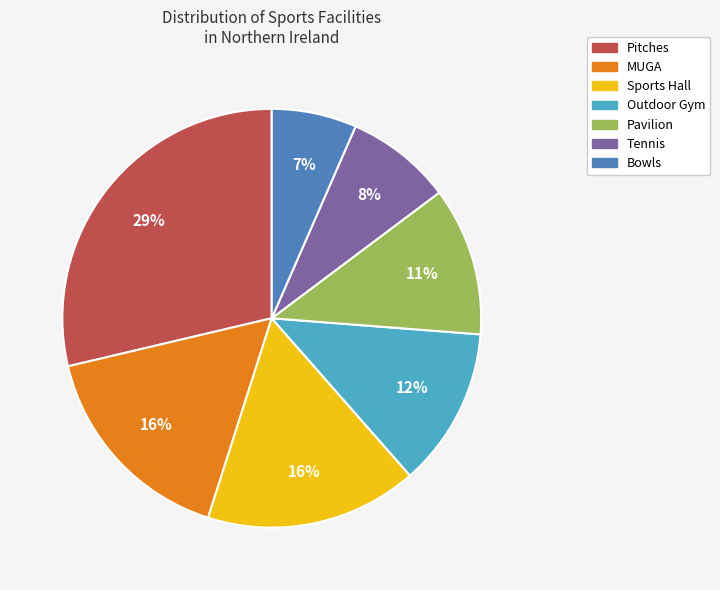

How many slices are in this pie chart?

7